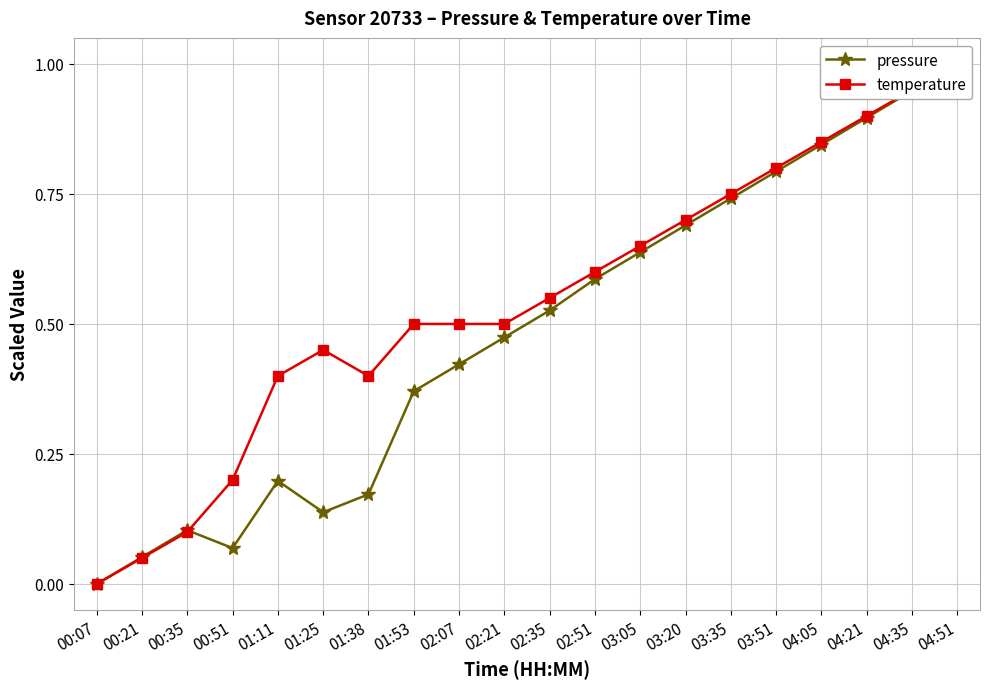

What is the sum of all pressure values?

9.7